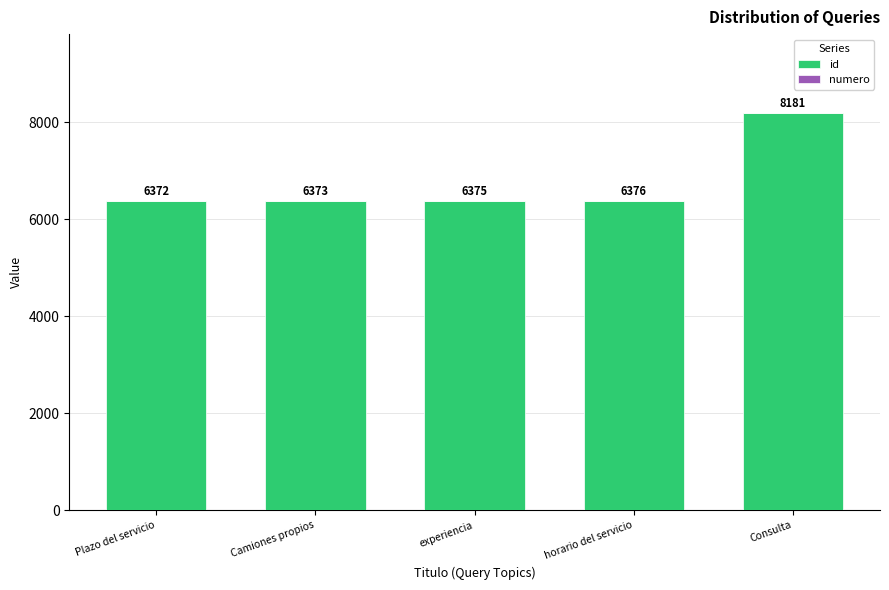

The id series shows 4059 at experiencia. True or false?

False